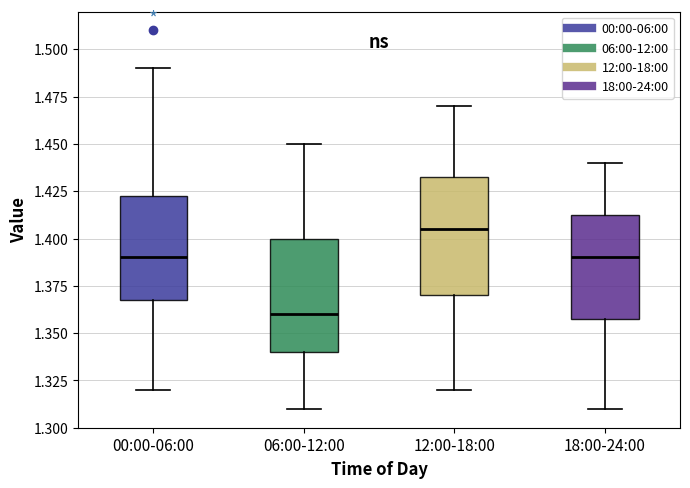

Reading left to right, transcribe this box plot: for each box, give where its median line is, the range the box spans, and where its two whiskers end, as read against the y-axis. The values are not printed on the chart, so give them approximately, as read against the axis.

00:00-06:00: median 1.390, box 1.370 to 1.425, whiskers 1.320 to 1.490
06:00-12:00: median 1.360, box 1.340 to 1.400, whiskers 1.310 to 1.450
12:00-18:00: median 1.405, box 1.370 to 1.435, whiskers 1.320 to 1.470
18:00-24:00: median 1.390, box 1.360 to 1.415, whiskers 1.310 to 1.440